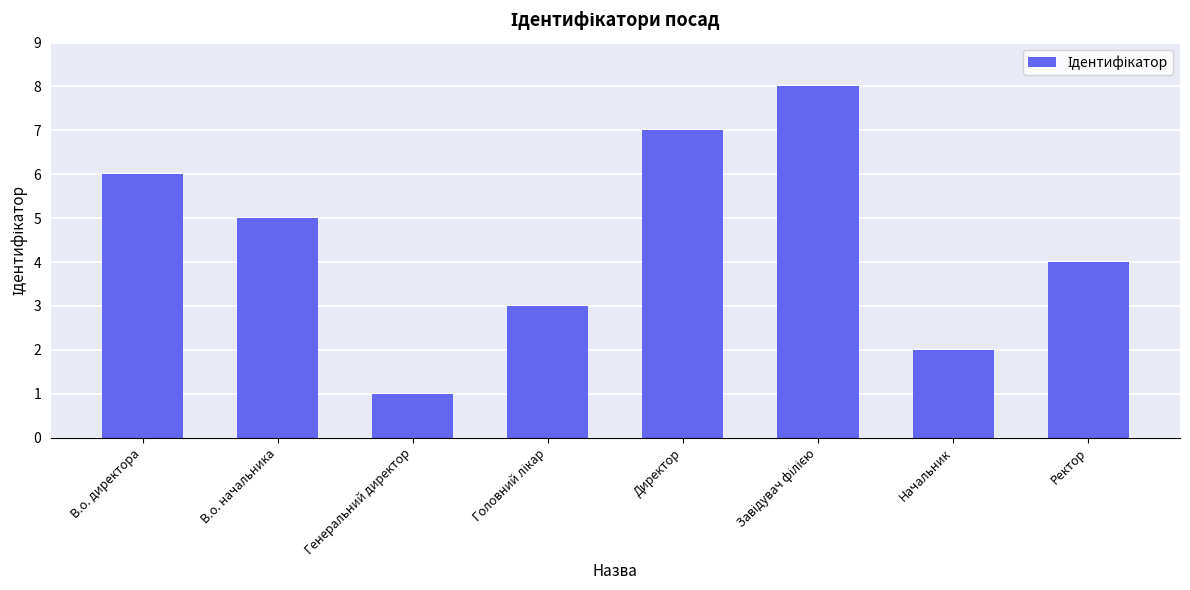

Which label corresponds to the smallest value in the chart?

Генеральний директор